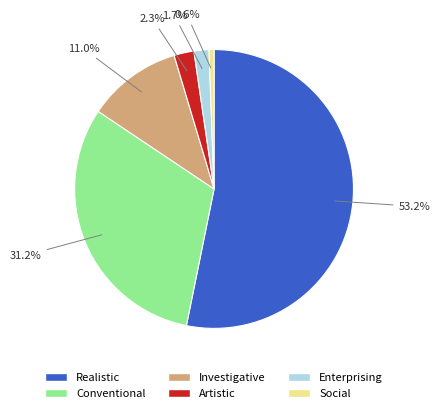

What percentage is the Realistic slice, to the nearest percent?

53%